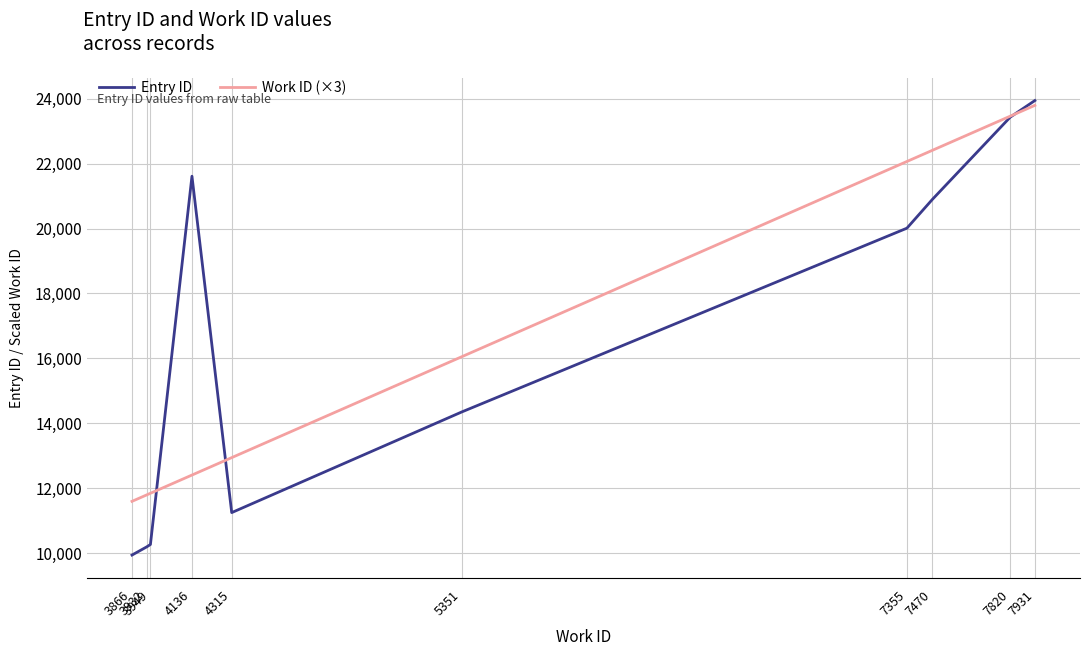

Between 7470 and 7931, which series saw the biggest shift?

Entry ID